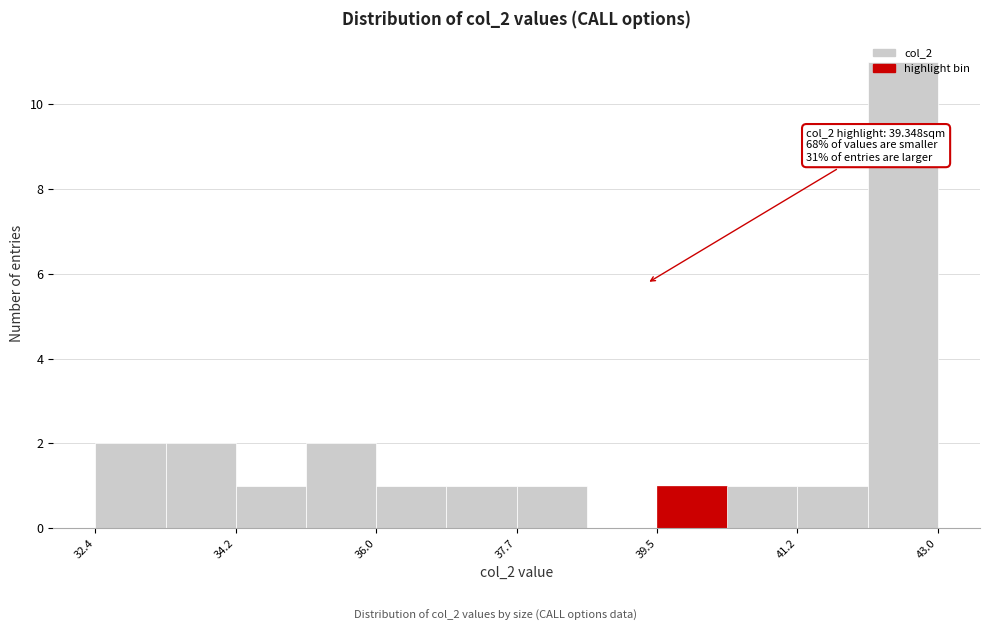

Over which range of the x-axis is the bar tallest?

42.2 to 43.0